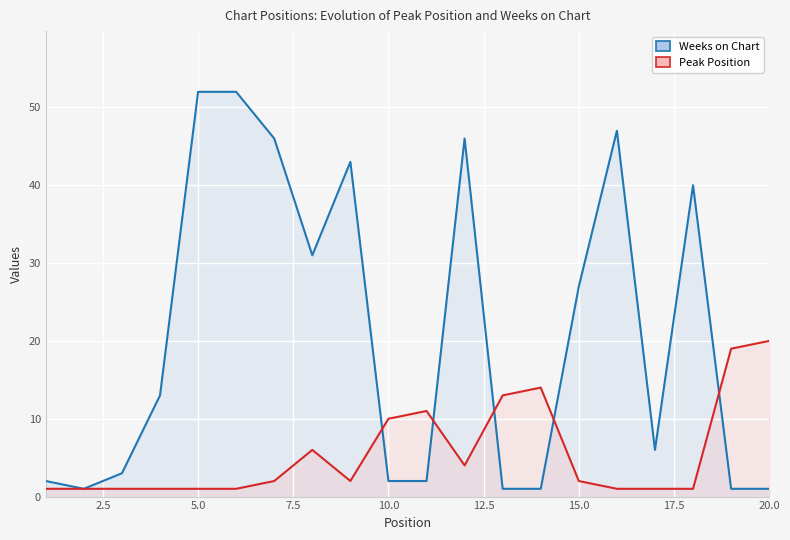

What is the minimum value for Weeks on Chart?

1